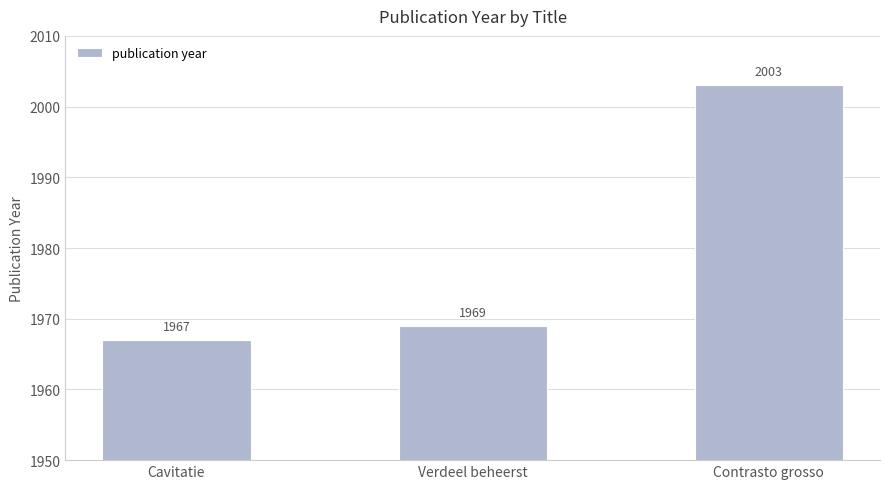

Which label corresponds to the largest value in the chart?

Contrasto grosso